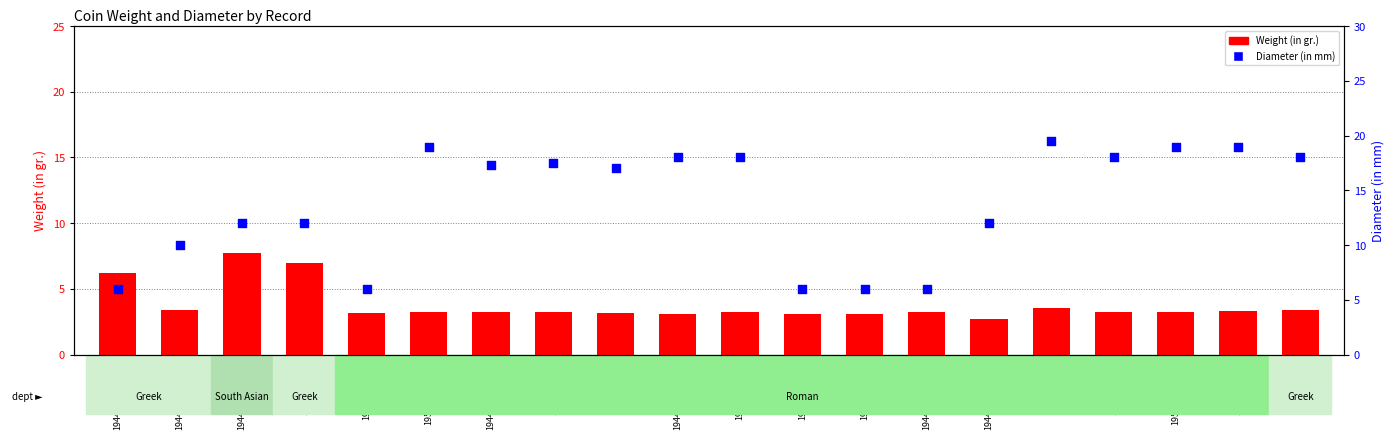

Which series contains the lowest Y value?

Weight (in gr.)